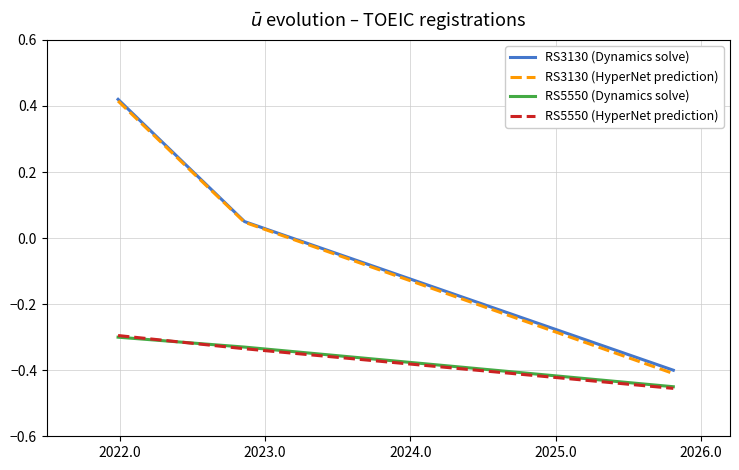

Which series has the largest range (max minus min)?

RS3130 (HyperNet prediction)